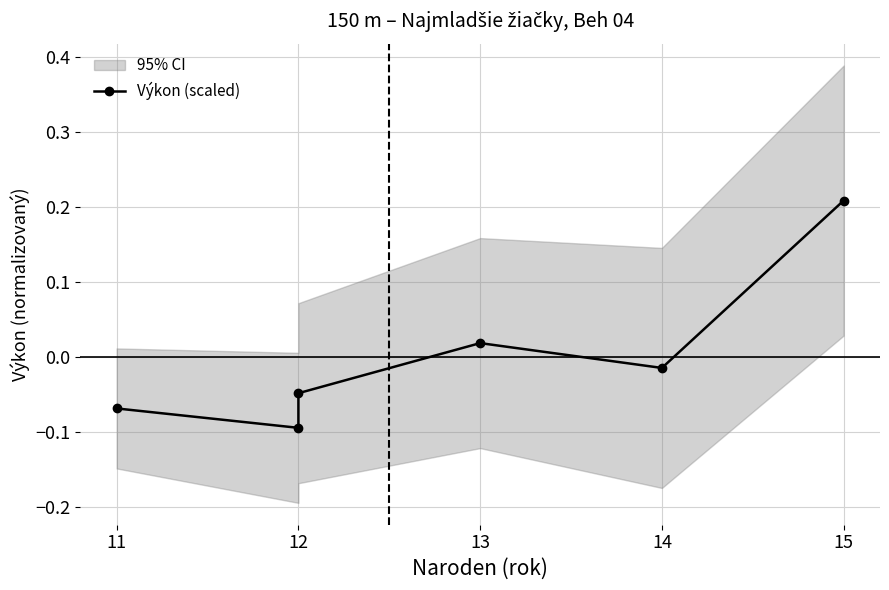

How many lines are shown in the chart?

1